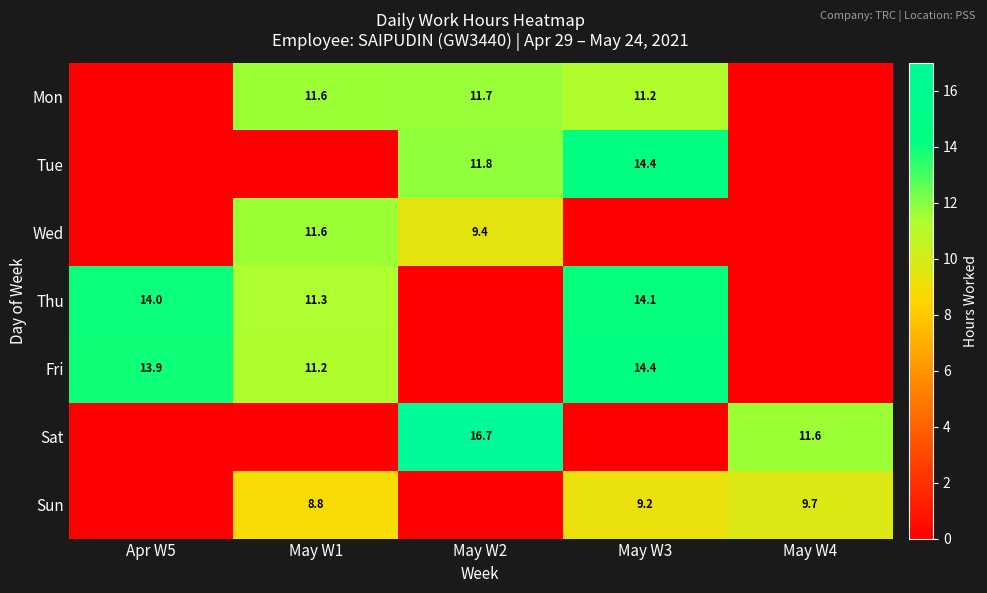

Count the number of data series in this chart.

7